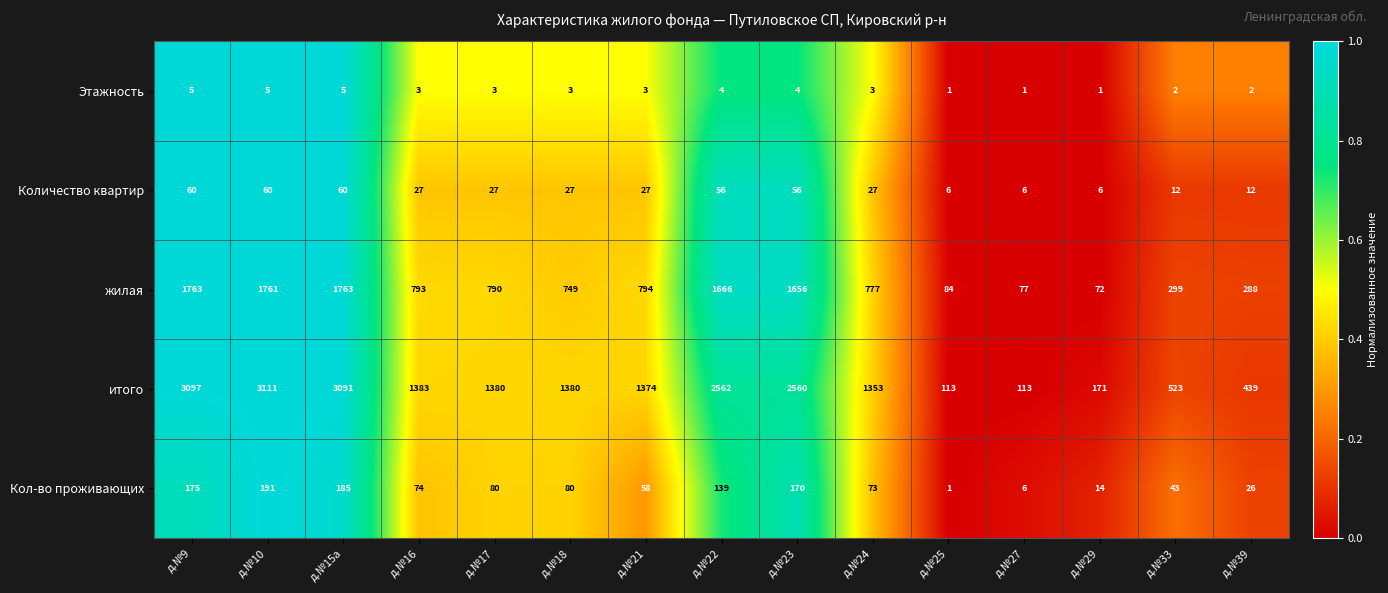

The value of итого at д.№16 is 783. True or false?

False